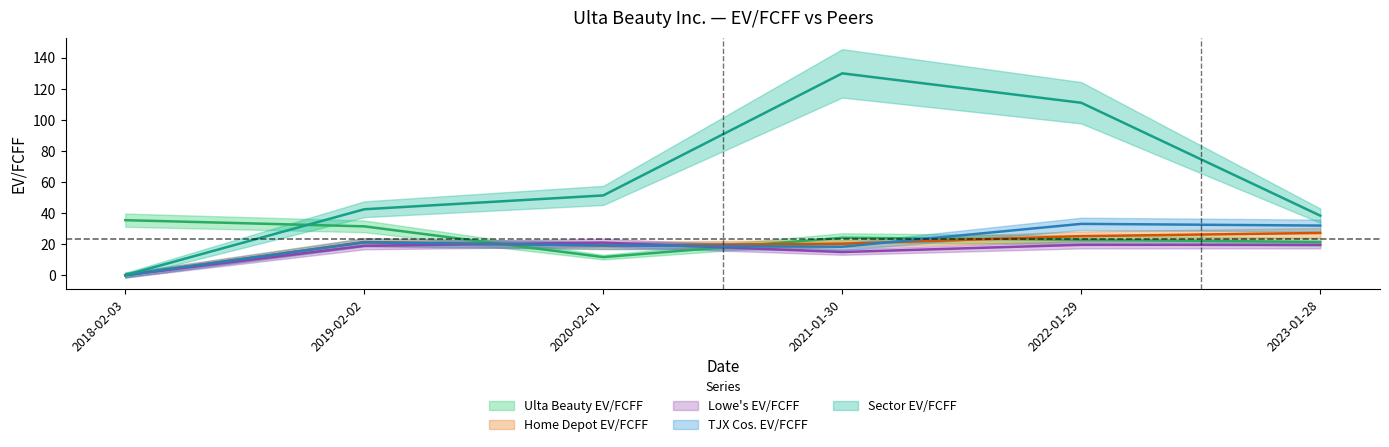

Reading left to right, transcribe all the data shown in this chart.

Ulta Beauty EV/FCFF: 2018-02-03=35.4	2019-02-02=31.4	2020-02-01=11.6	2021-01-30=24.1	2022-01-29=22.8	2023-01-28=21.4
Home Depot EV/FCFF: 2018-02-03=0.0	2019-02-02=21.3	2020-02-01=19.1	2021-01-30=20.2	2022-01-29=25.1	2023-01-28=27.2
Lowe's EV/FCFF: 2018-02-03=0.0	2019-02-02=18.9	2020-02-01=20.9	2021-01-30=14.9	2022-01-29=19.6	2023-01-28=19.6
TJX Cos. EV/FCFF: 2018-02-03=0.0	2019-02-02=21.2	2020-02-01=19.1	2021-01-30=18.3	2022-01-29=33.0	2023-01-28=31.9
Sector EV/FCFF: 2018-02-03=0.0	2019-02-02=42.4	2020-02-01=51.4	2021-01-30=130.0	2022-01-29=111.0	2023-01-28=38.3